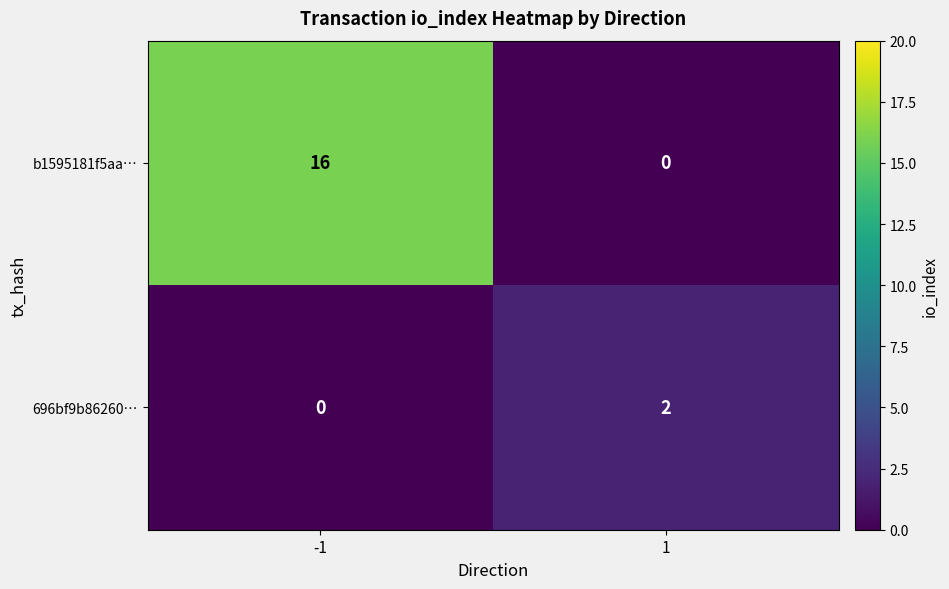

Rank the series by their maximum value, from highest to lowest.

b1595181f5aa…, 696bf9b86260…